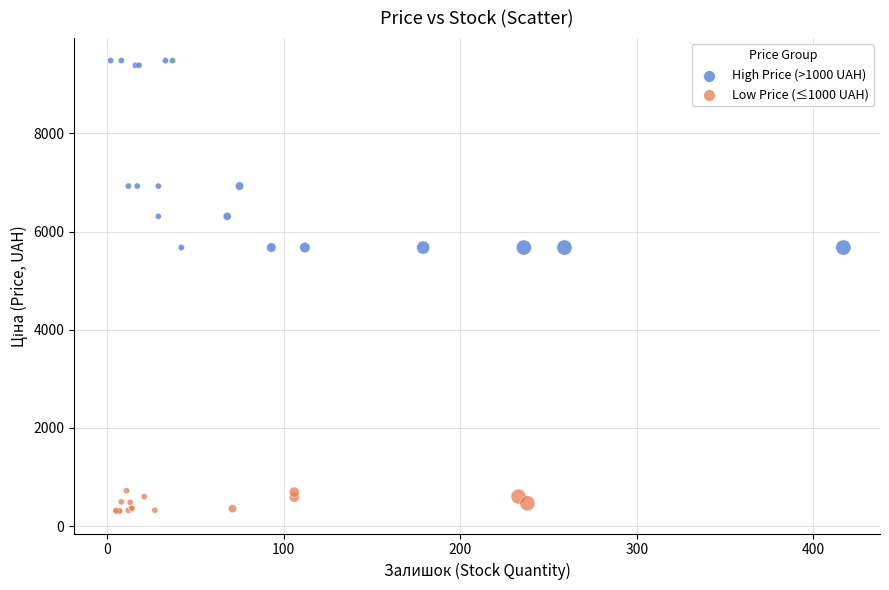

Which series has the widest spread of Y values?

High Price (>1000 UAH)